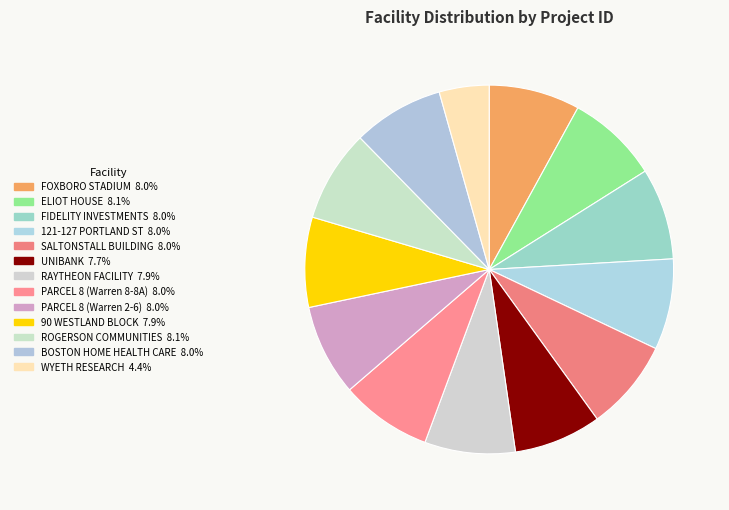

How many segments does this pie chart have?

13